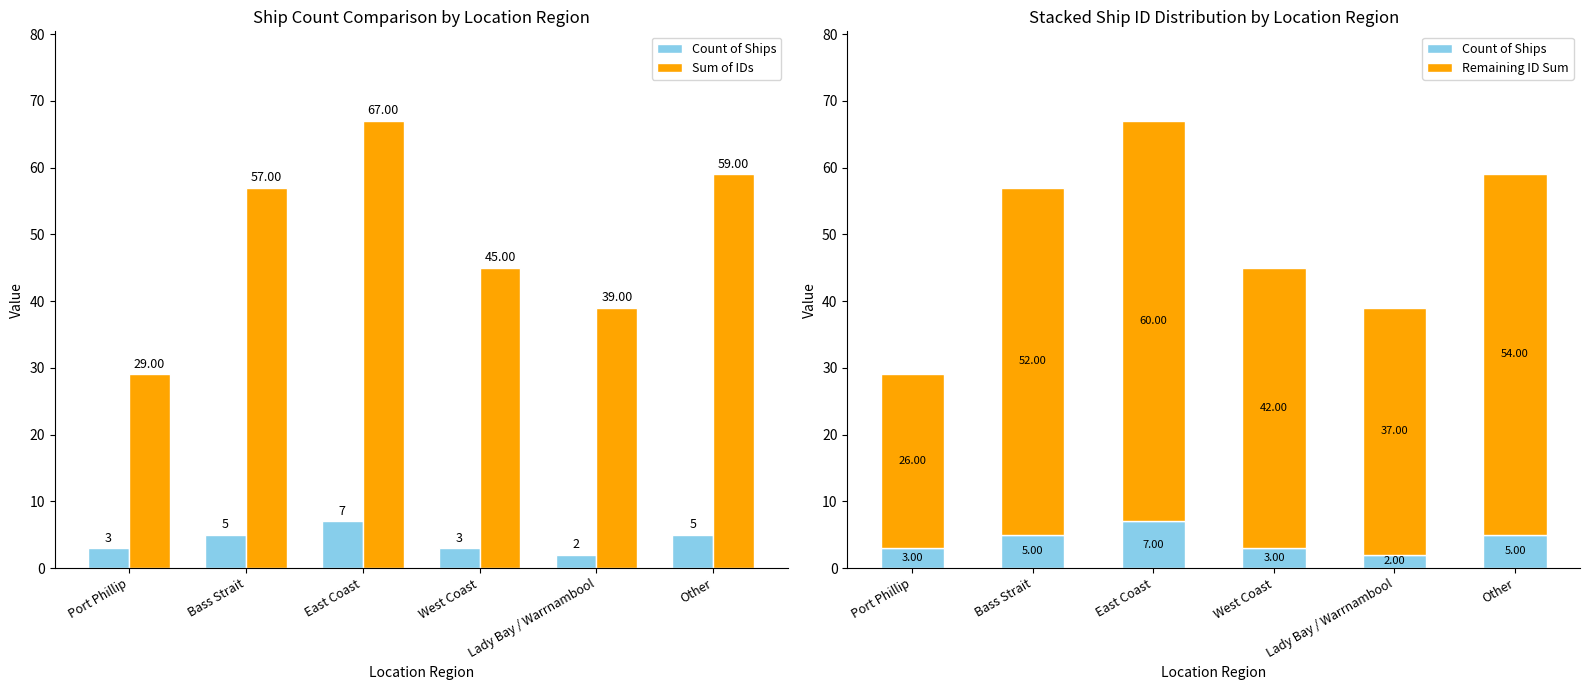

What is the value of the Sum of IDs bar at the 6th from the left?

59